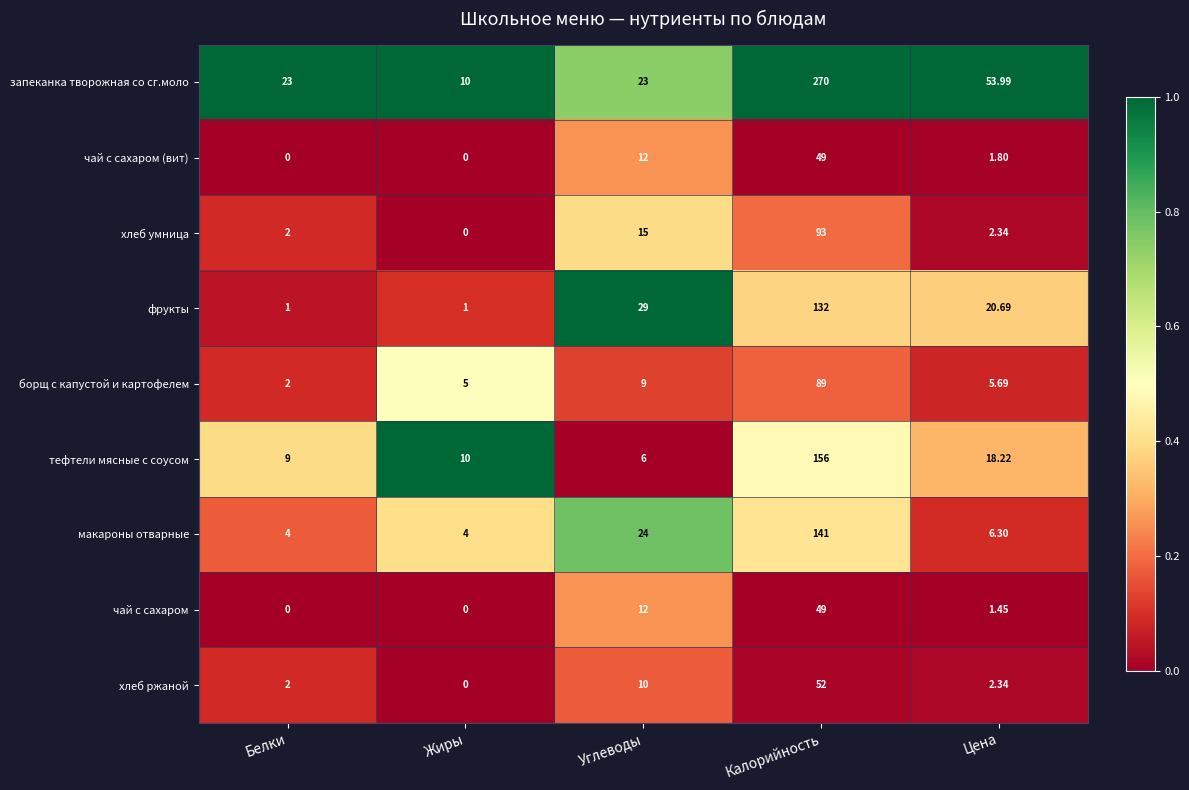

Which label corresponds to the largest value in the chart?

Калорийность